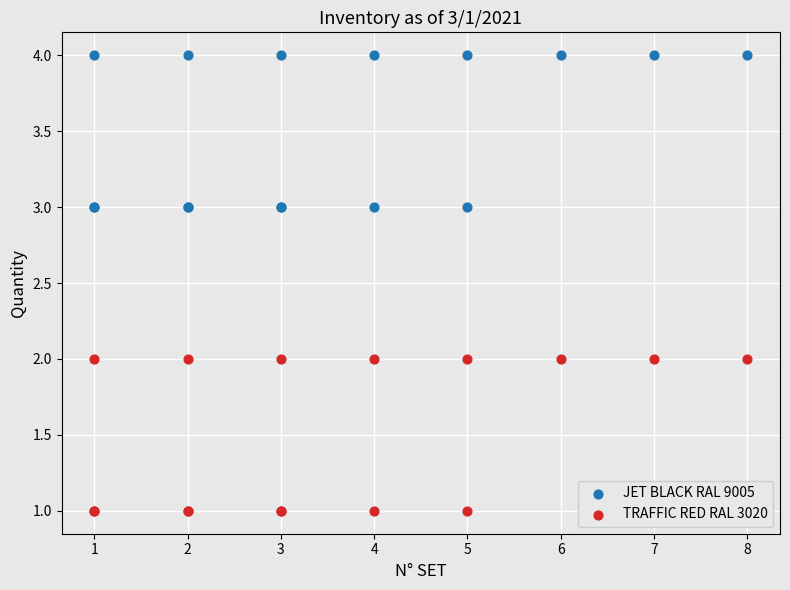

What is the X range (max minus min) for the scatter plot?

7